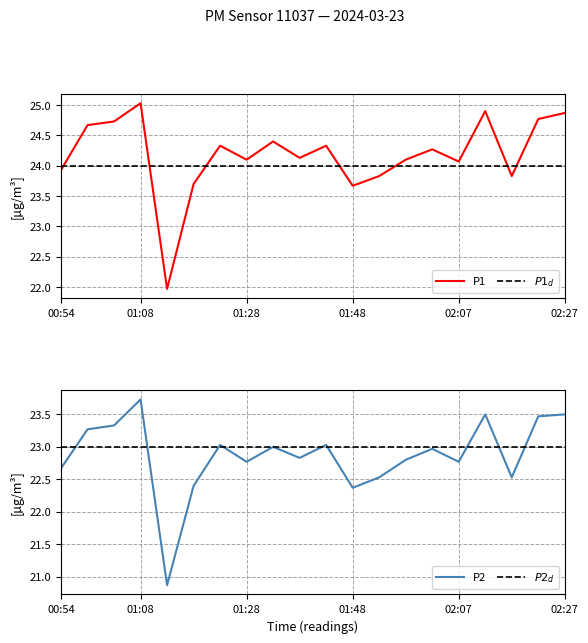

How many data points in P1 are less than 24?

6